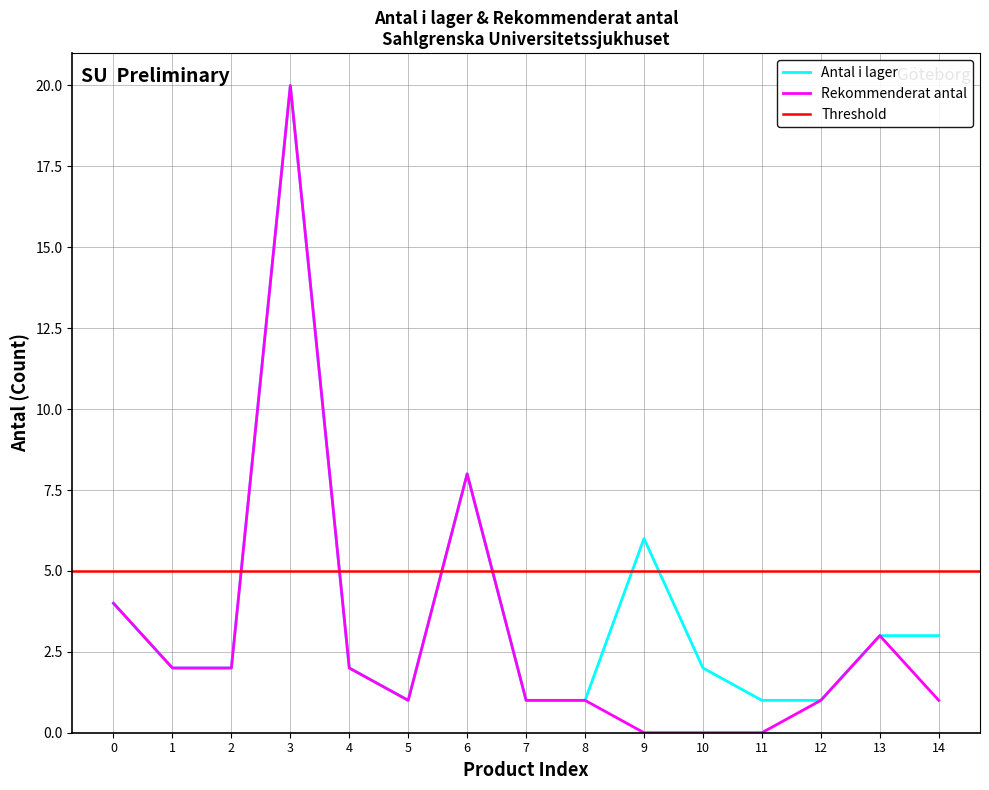

Rank the series by their maximum value, from lowest to highest.

Antal i lager, Rekommenderat antal